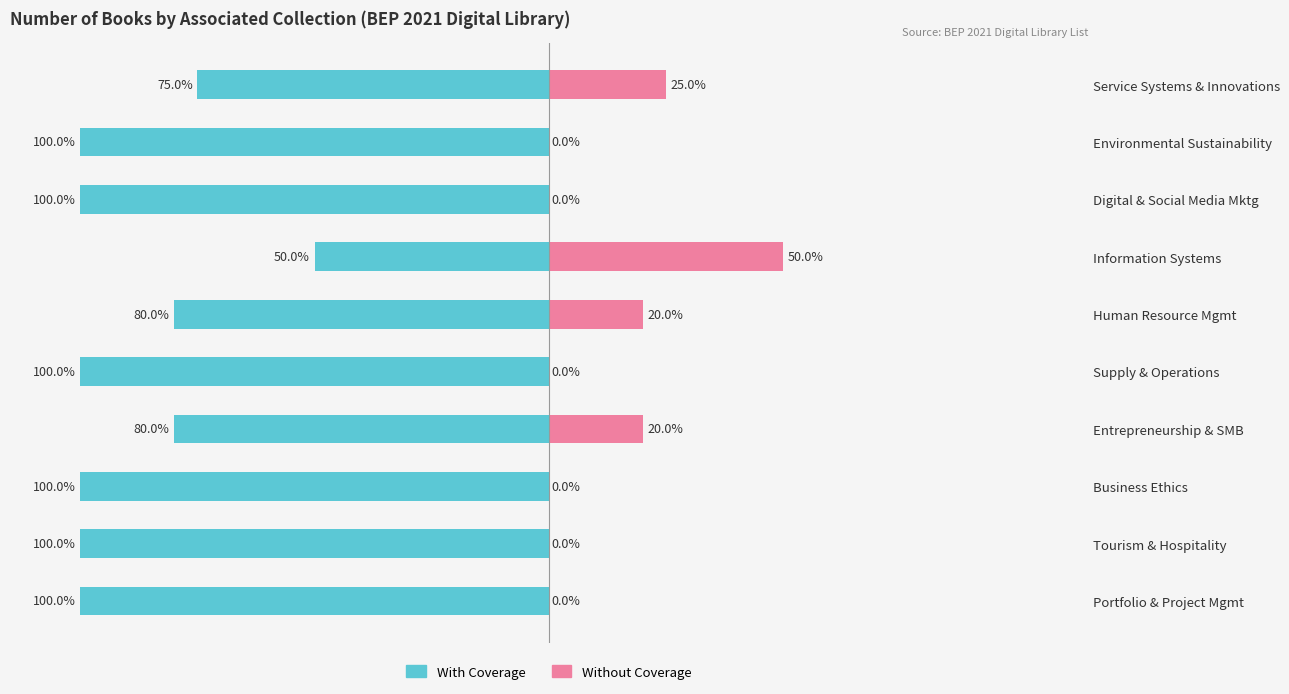

What is the value of the With Coverage bar at the 9th from the left?

-100